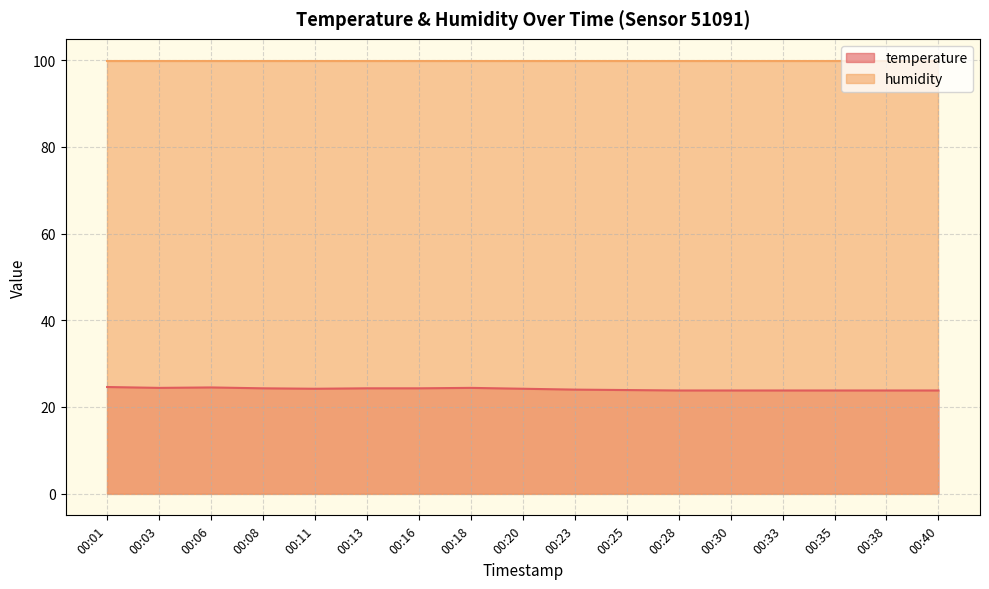

Which label corresponds to the largest value in the chart?

00:01